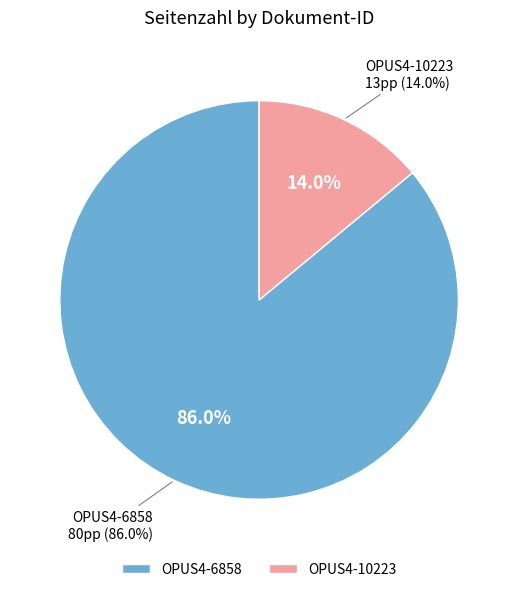

Combined, what portion of the pie is OPUS4-10223 and OPUS4-6858?

100.0%